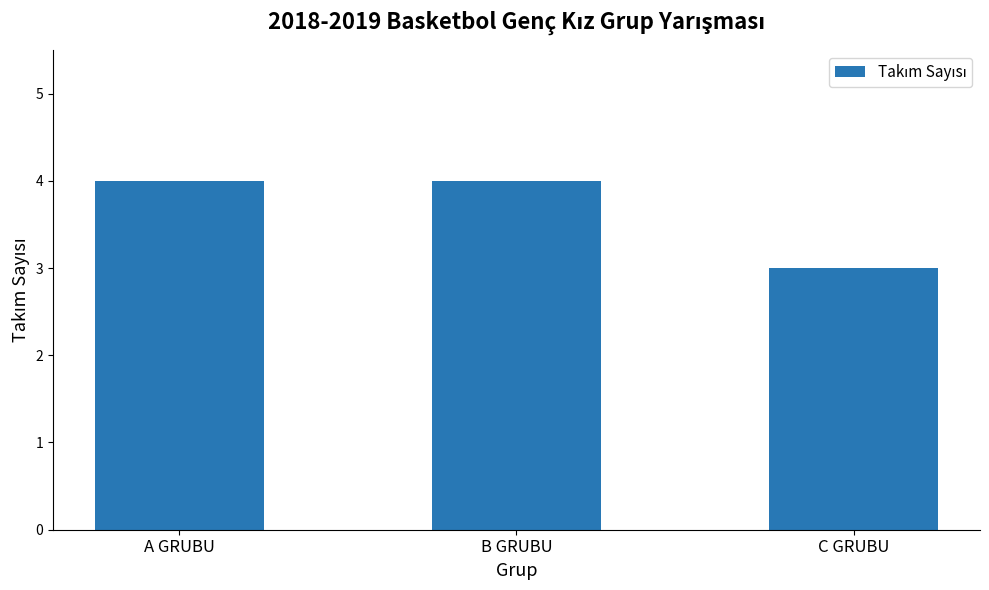

How many data points are less than 4?

1